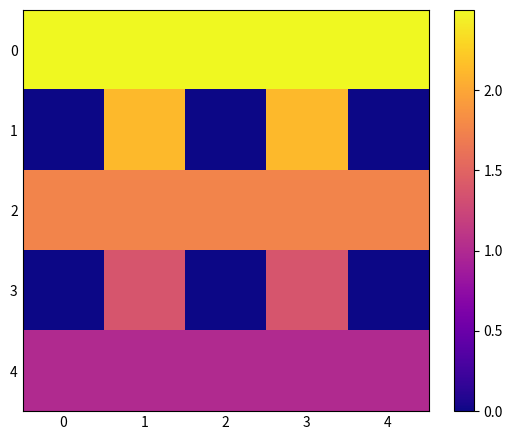

What is the total value across all series at 1?

8.8